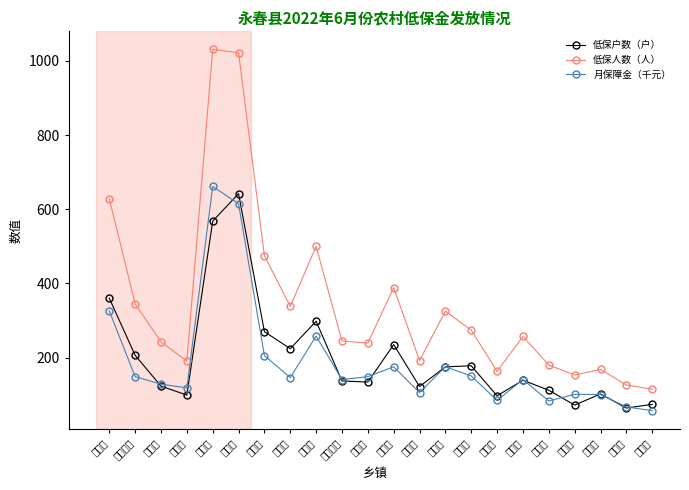

Is the value of 低保人数（人） at 桂洋镇 greater than the value of 低保户数（户） at 介福乡?

Yes